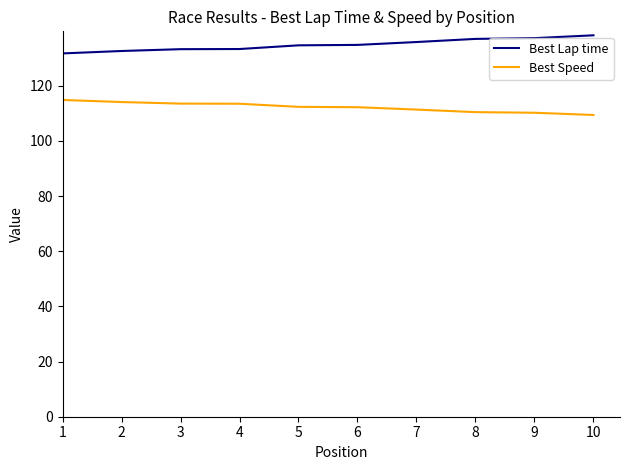

At 6, list the series in order from smallest to largest.

Best Speed, Best Lap time